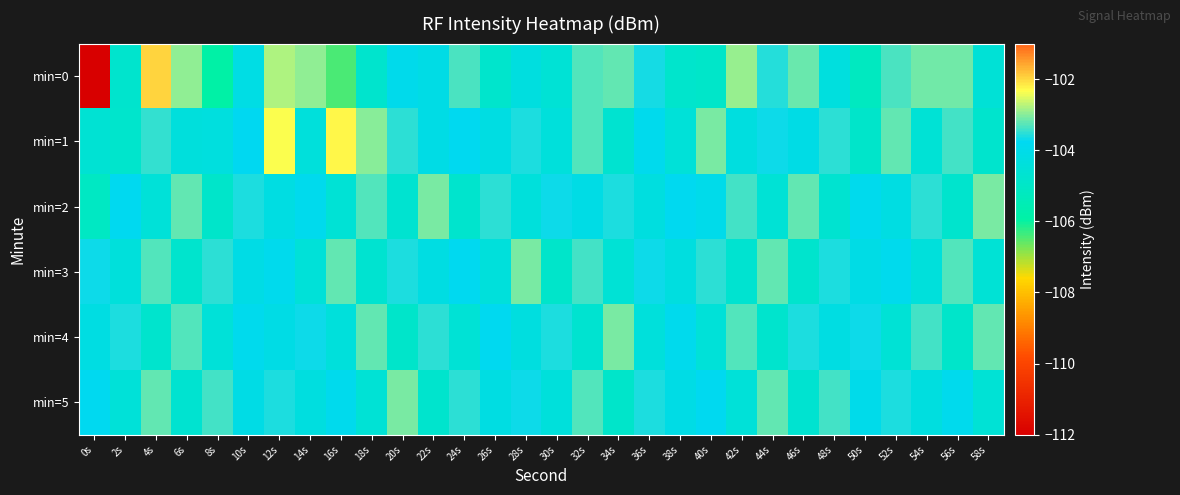

How many series are shown in this chart?

6